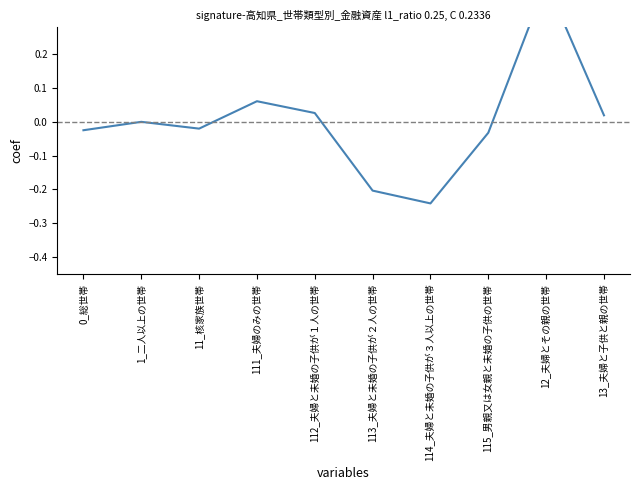

How many points are lower than both their immediate neighbors (excluding endpoints)?

2